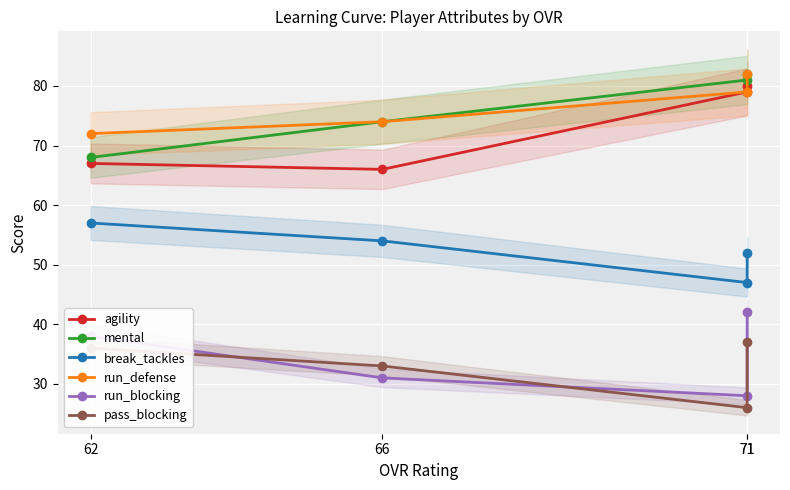

Is it true that mental equals 26 at 66?

False